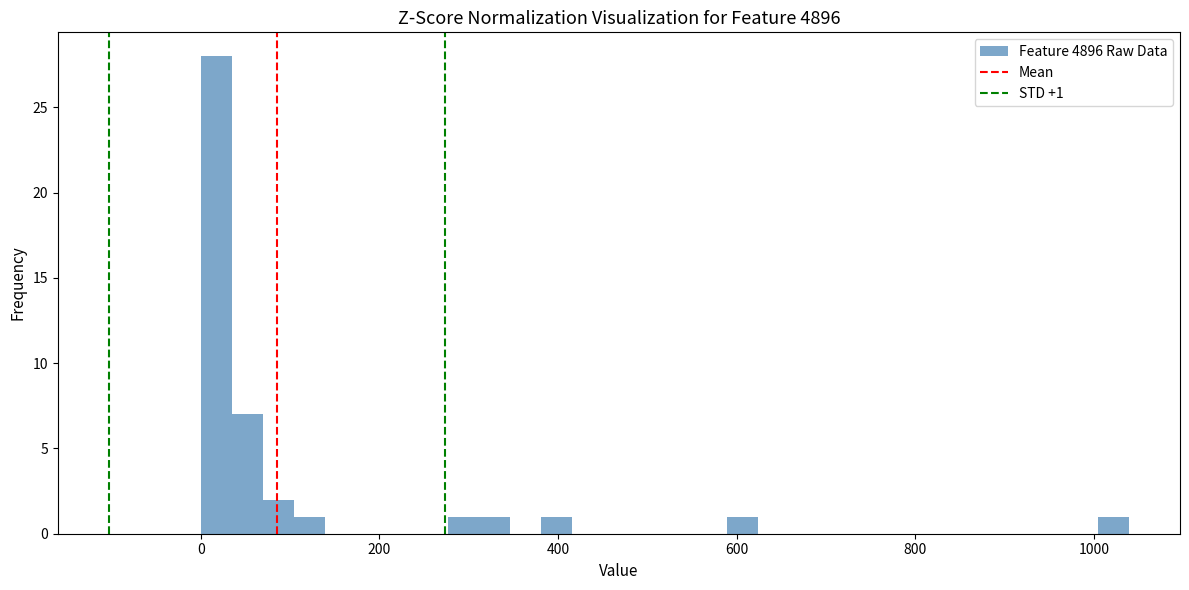

Read against the x-axis, roughly where is the centre of the tallest bar?

20